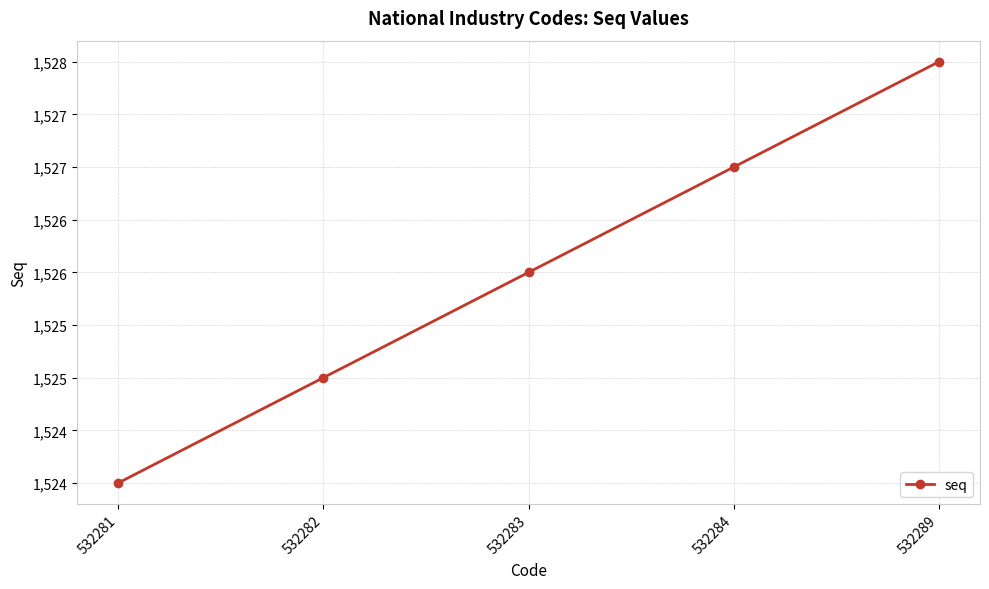

Does the chart have visible grid lines?

Yes